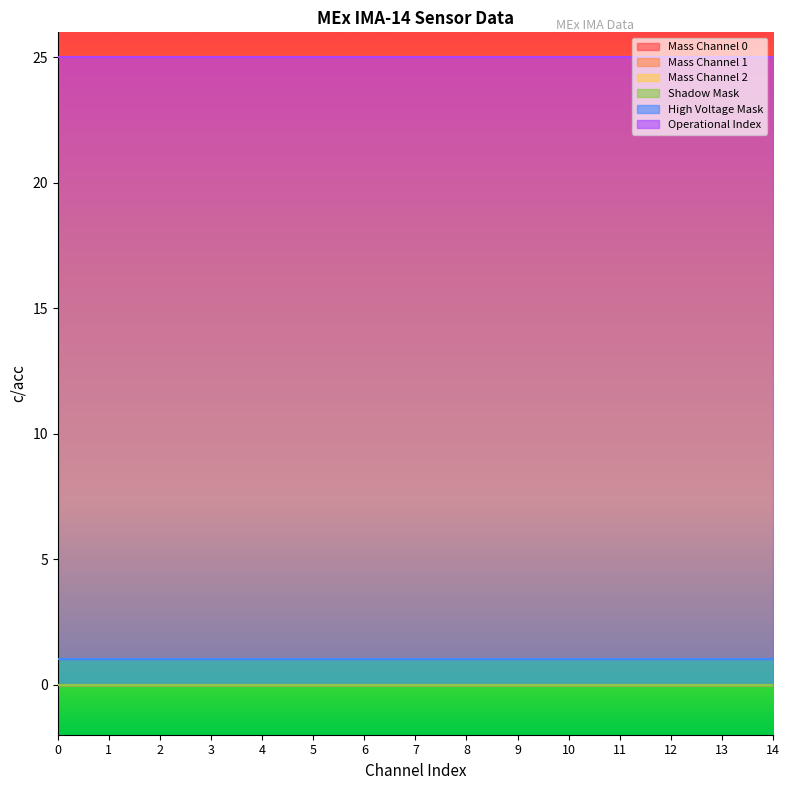

Reading left to right, what are all the values shown in this chart?

Mass Channel 0: 0=0	1=0	2=0	3=0	4=0	5=0	6=0	7=0	8=0	9=0	10=0	11=0	12=0	13=0	14=0
Mass Channel 1: 0=0	1=0	2=0	3=0	4=0	5=0	6=0	7=0	8=0	9=0	10=0	11=0	12=0	13=0	14=0
Mass Channel 2: 0=0	1=0	2=0	3=0	4=0	5=0	6=0	7=0	8=0	9=0	10=0	11=0	12=0	13=0	14=0
Shadow Mask: 0=0	1=0	2=0	3=0	4=0	5=0	6=0	7=0	8=0	9=0	10=0	11=0	12=0	13=0	14=0
High Voltage Mask: 0=1	1=1	2=1	3=1	4=1	5=1	6=1	7=1	8=1	9=1	10=1	11=1	12=1	13=1	14=1
Operational Index: 0=24	1=24	2=24	3=24	4=24	5=24	6=24	7=24	8=24	9=24	10=24	11=24	12=24	13=24	14=24